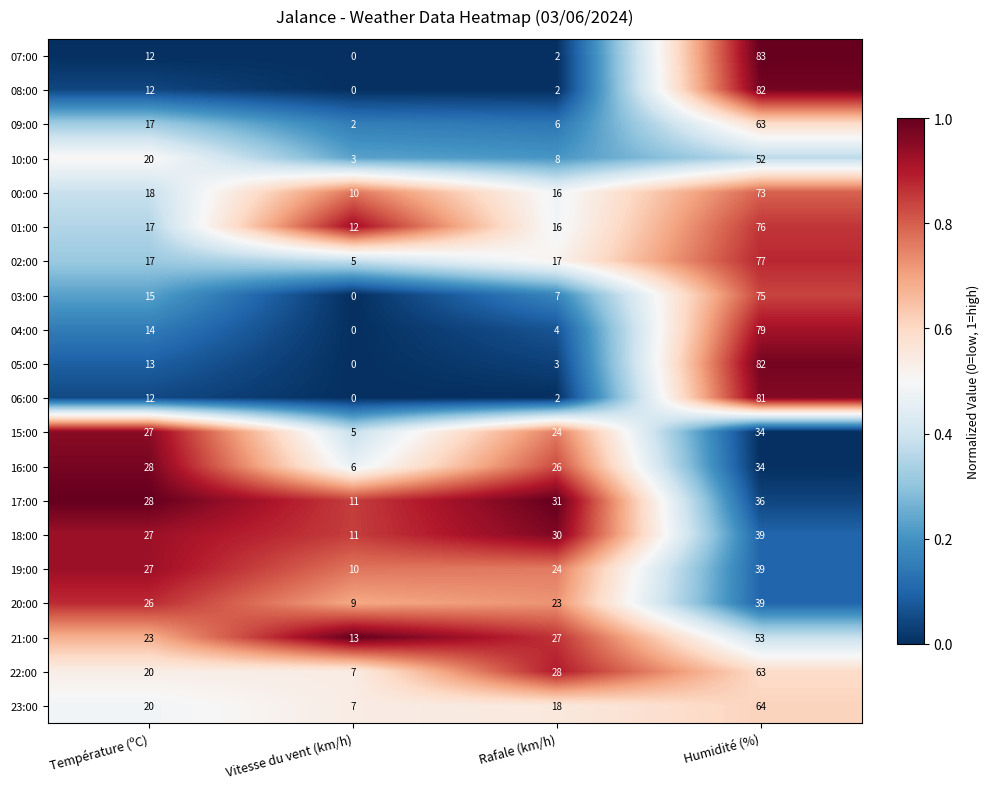

The 07:00 series shows 83 at Humidité (%). True or false?

True